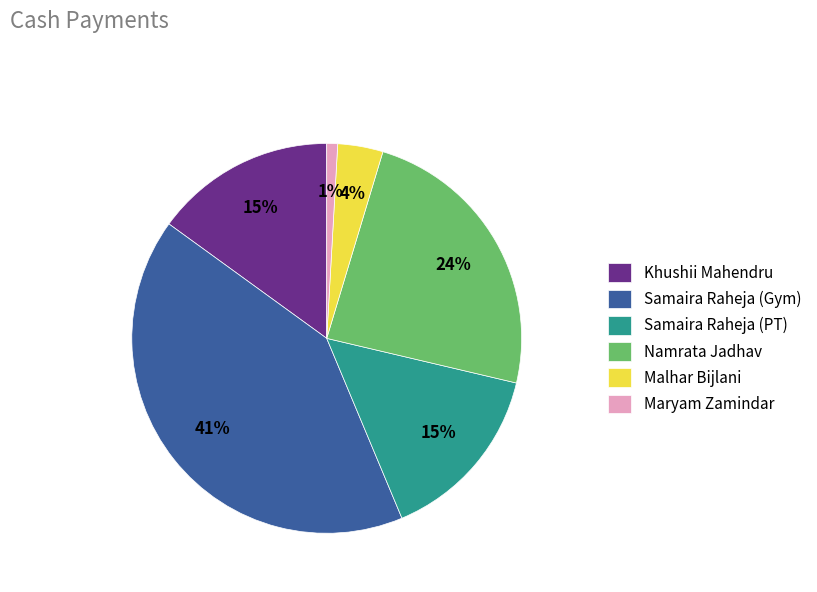

What is the largest slice in the pie chart?

Samaira Raheja (Gym)